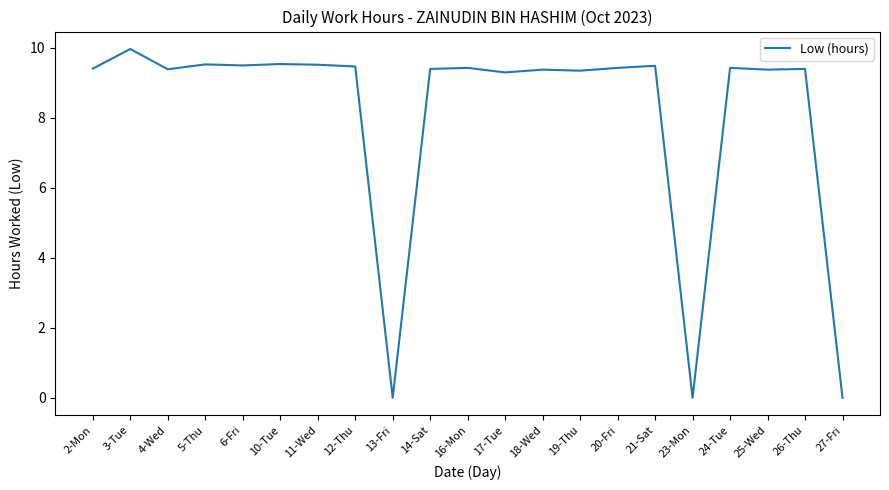

What is the difference between the maximum and minimum values?

10.0